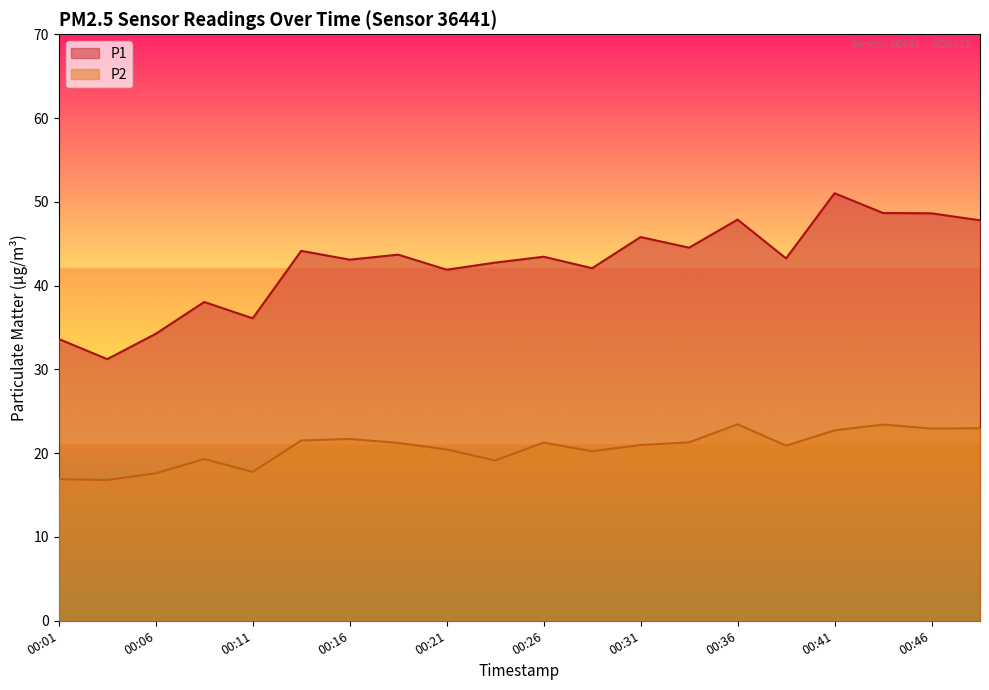

Where is P1 nearest to the value 41?

00:21